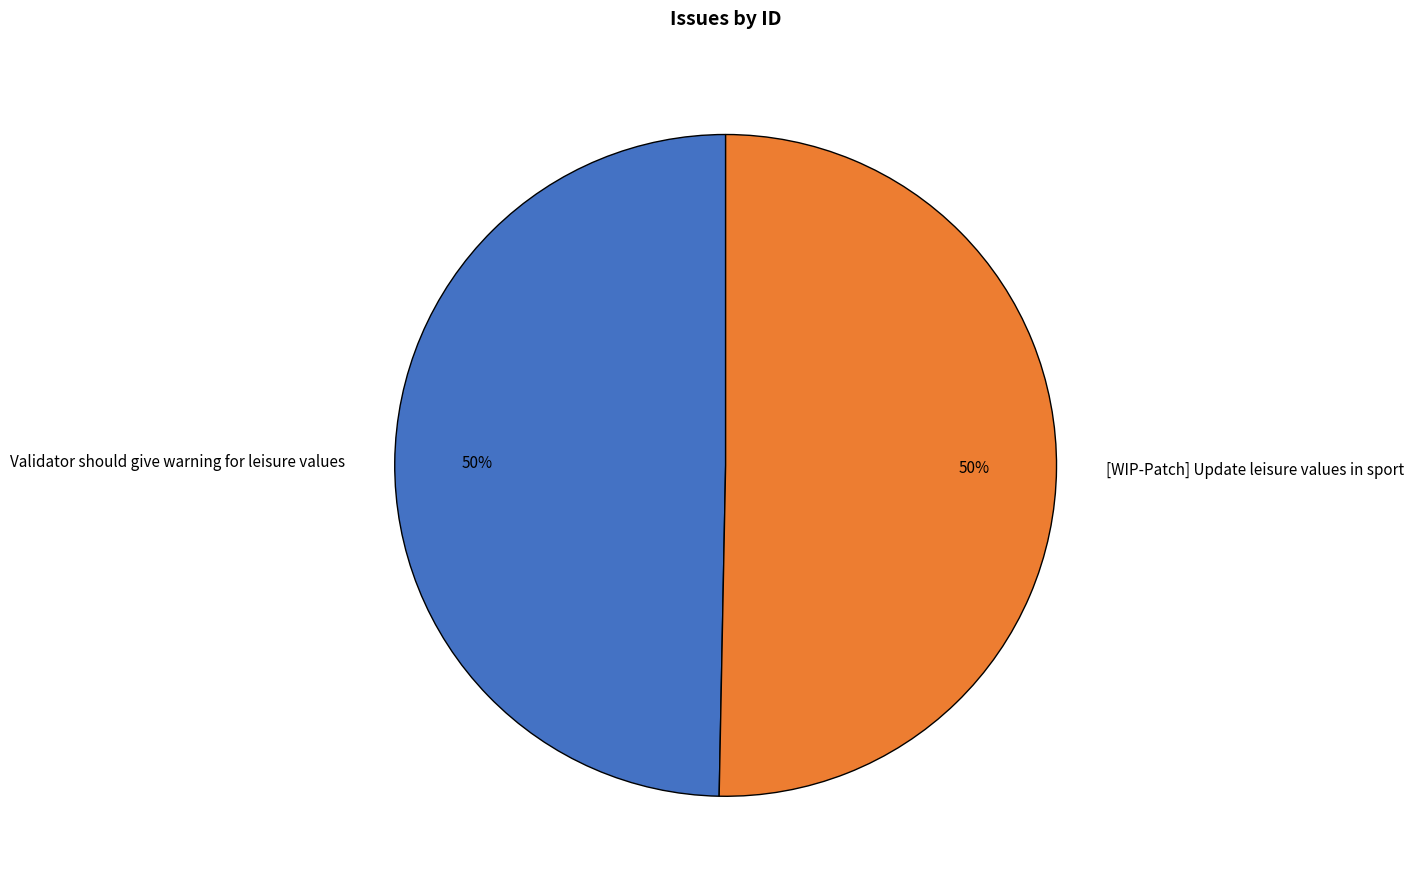

Is it true that [WIP-Patch] Update leisure values in sport is 50% of the pie?

True